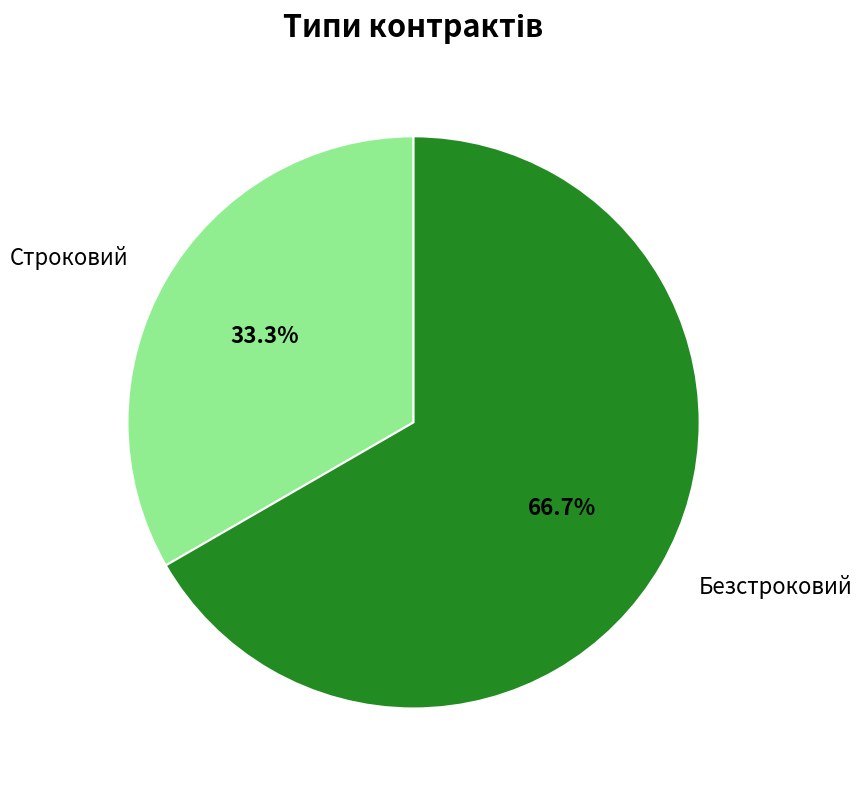

How many segments does this pie chart have?

2